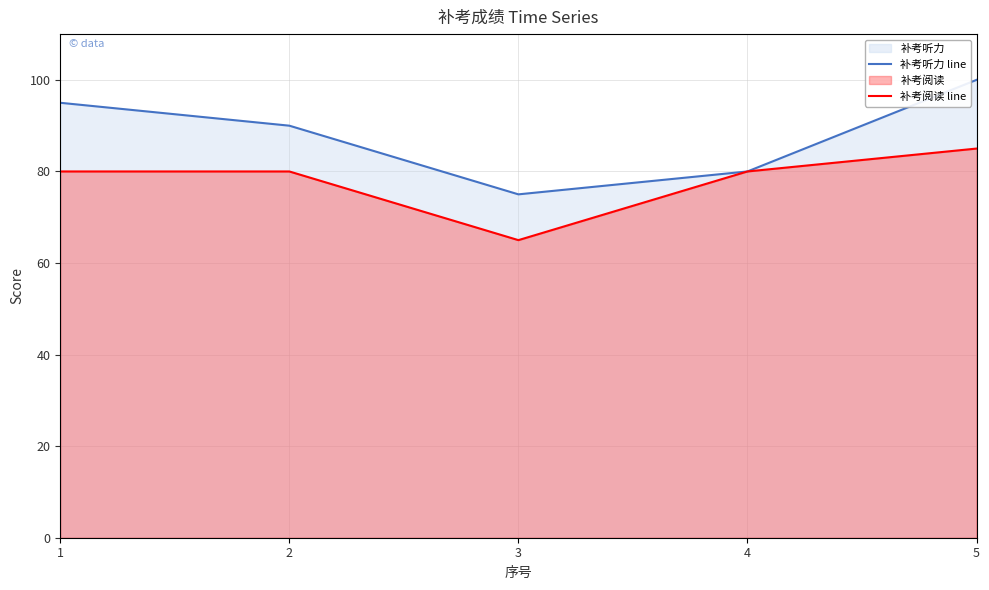

How many data points does each series have?

5